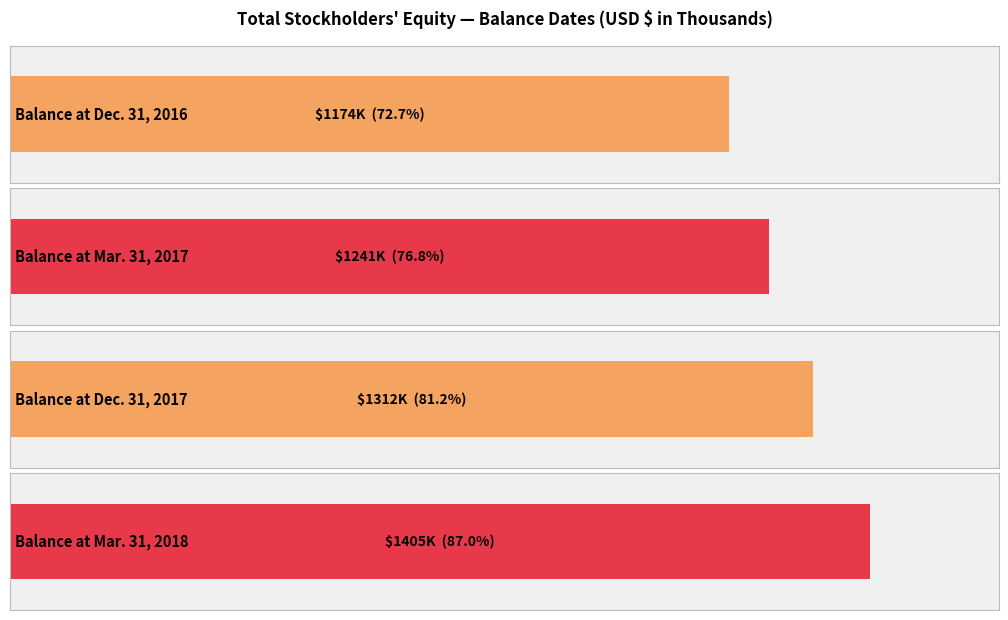

What is the minimum value shown in the chart?

1174242